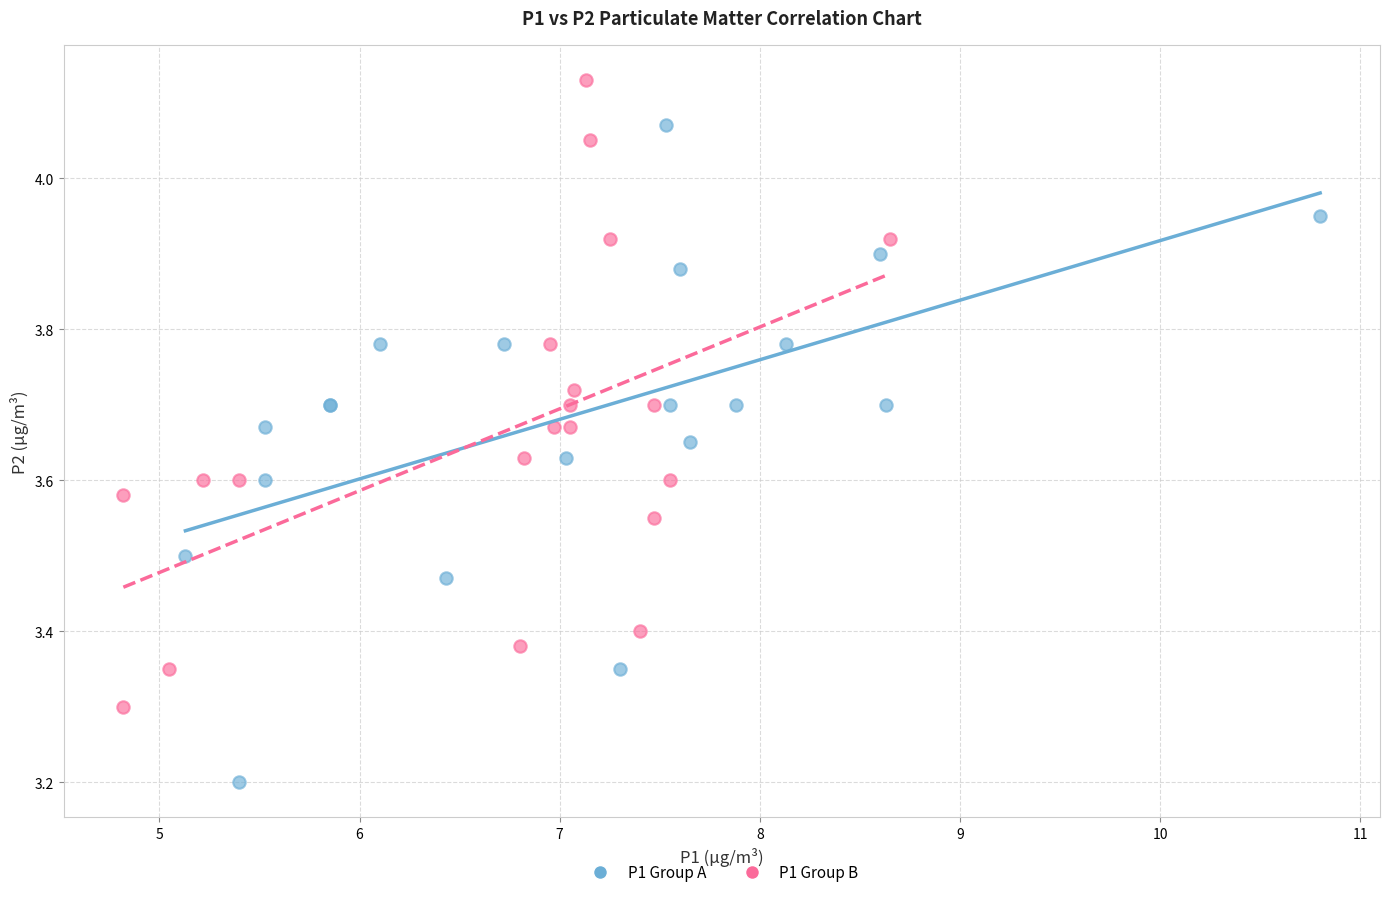

Which series reaches the maximum Y coordinate?

P1 Group B